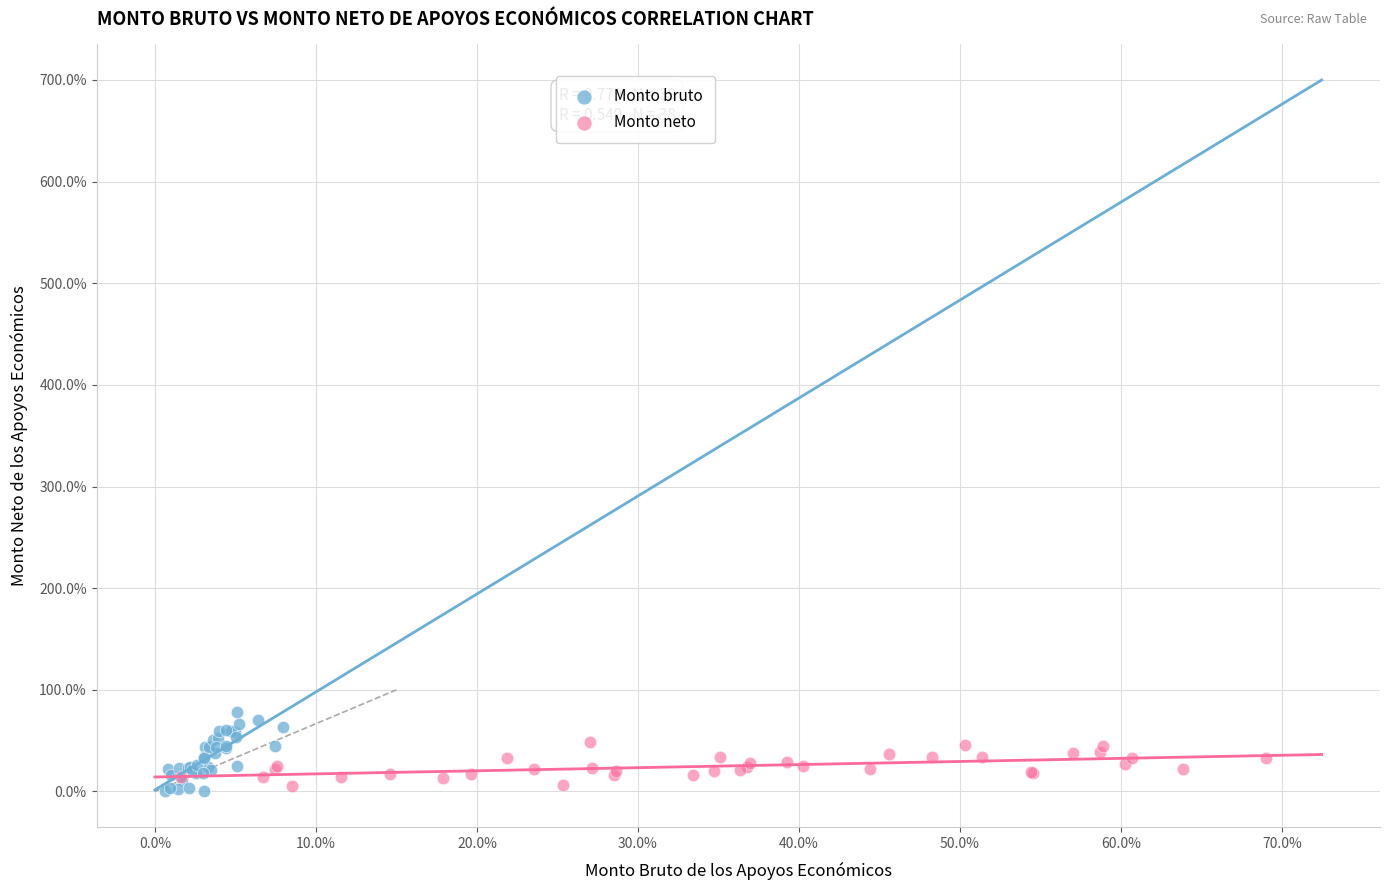

Which series reaches the maximum Y coordinate?

Monto bruto